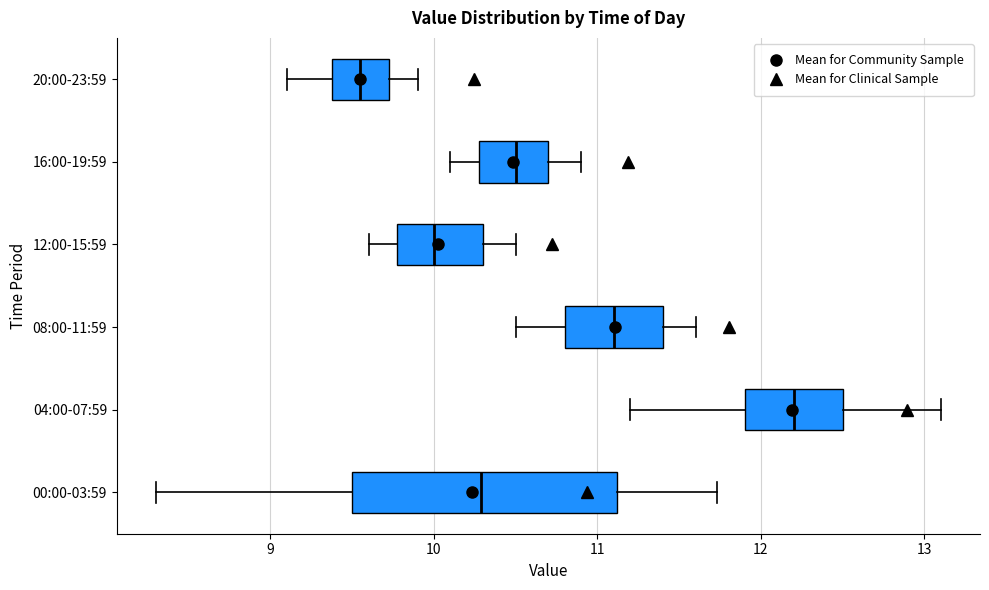

Reading bottom to top, transcribe this box plot: for each box, give where its median line is, the range the box spans, and where its two whiskers end, as read against the x-axis. The values are not printed on the chart, so give them approximately, as read against the axis.

00:00-03:59: median 10.3, box 9.5 to 11.1, whiskers 8.3 to 11.7
04:00-07:59: median 12.2, box 11.9 to 12.5, whiskers 11.2 to 13.1
08:00-11:59: median 11.1, box 10.8 to 11.4, whiskers 10.5 to 11.6
12:00-15:59: median 10.0, box 9.8 to 10.3, whiskers 9.6 to 10.5
16:00-19:59: median 10.5, box 10.3 to 10.7, whiskers 10.1 to 10.9
20:00-23:59: median 9.6, box 9.4 to 9.7, whiskers 9.1 to 9.9